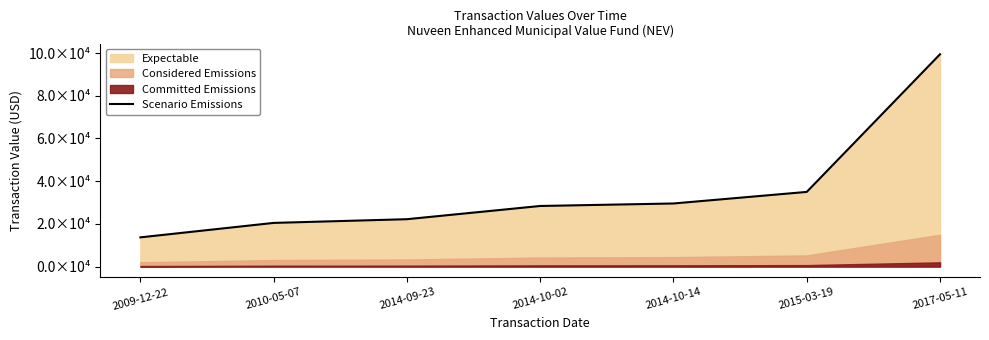

What is the label of the 2nd point from the right?

2015-03-19